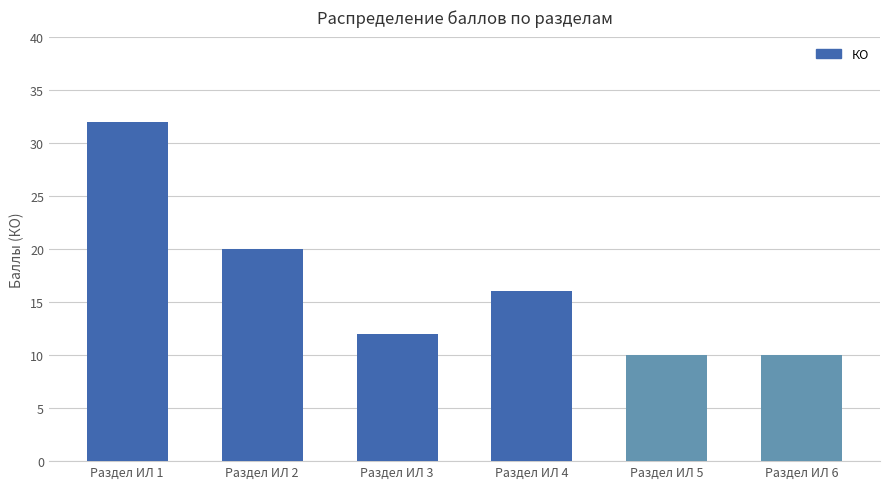

Reading right to left, list all the values displayed in this chart.

10	10	16	12	20	32